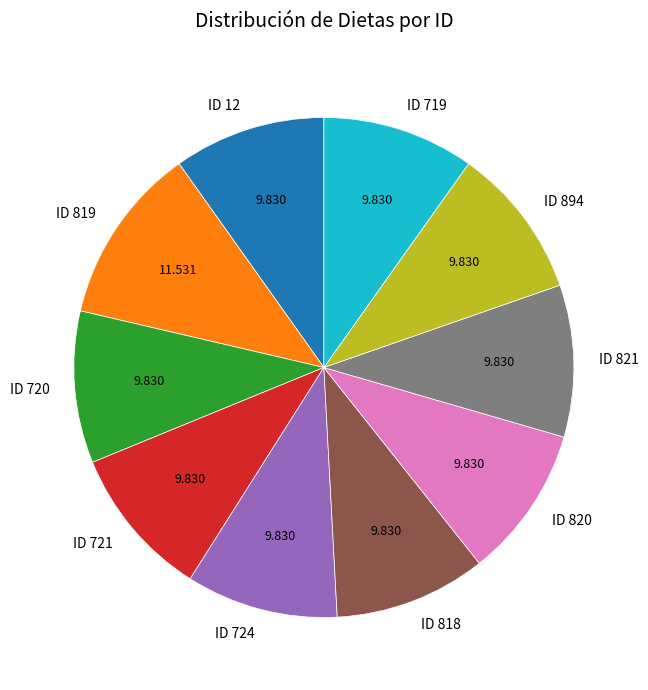

Which slice is the largest?

ID 819